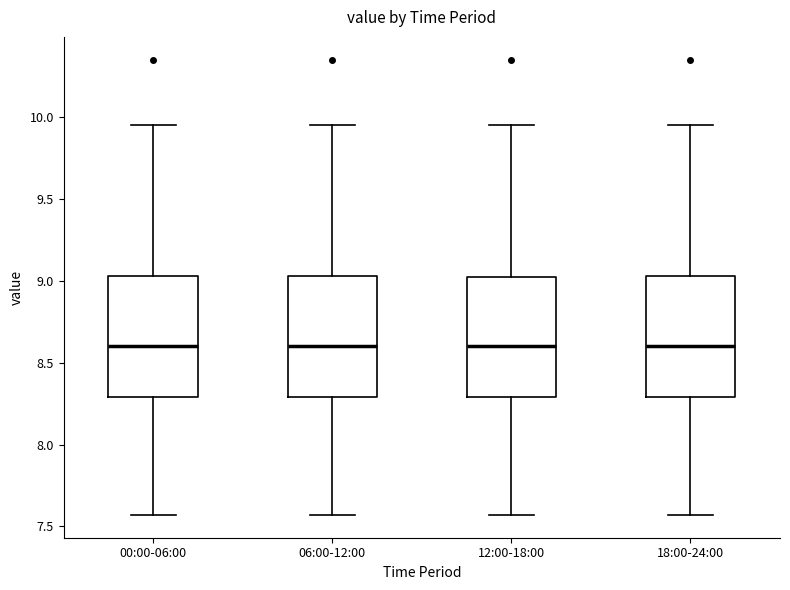

Where does the median line of the box for 18:00-24:00 sit on the y-axis? The values are not printed on the chart, so give them approximately, as read against the axis.

8.60